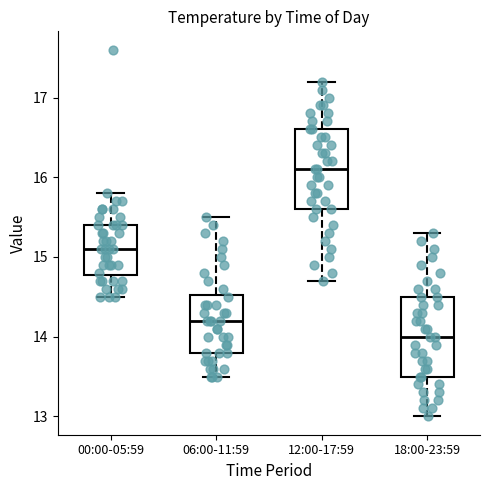

Which box's median line is the highest?

12:00-17:59